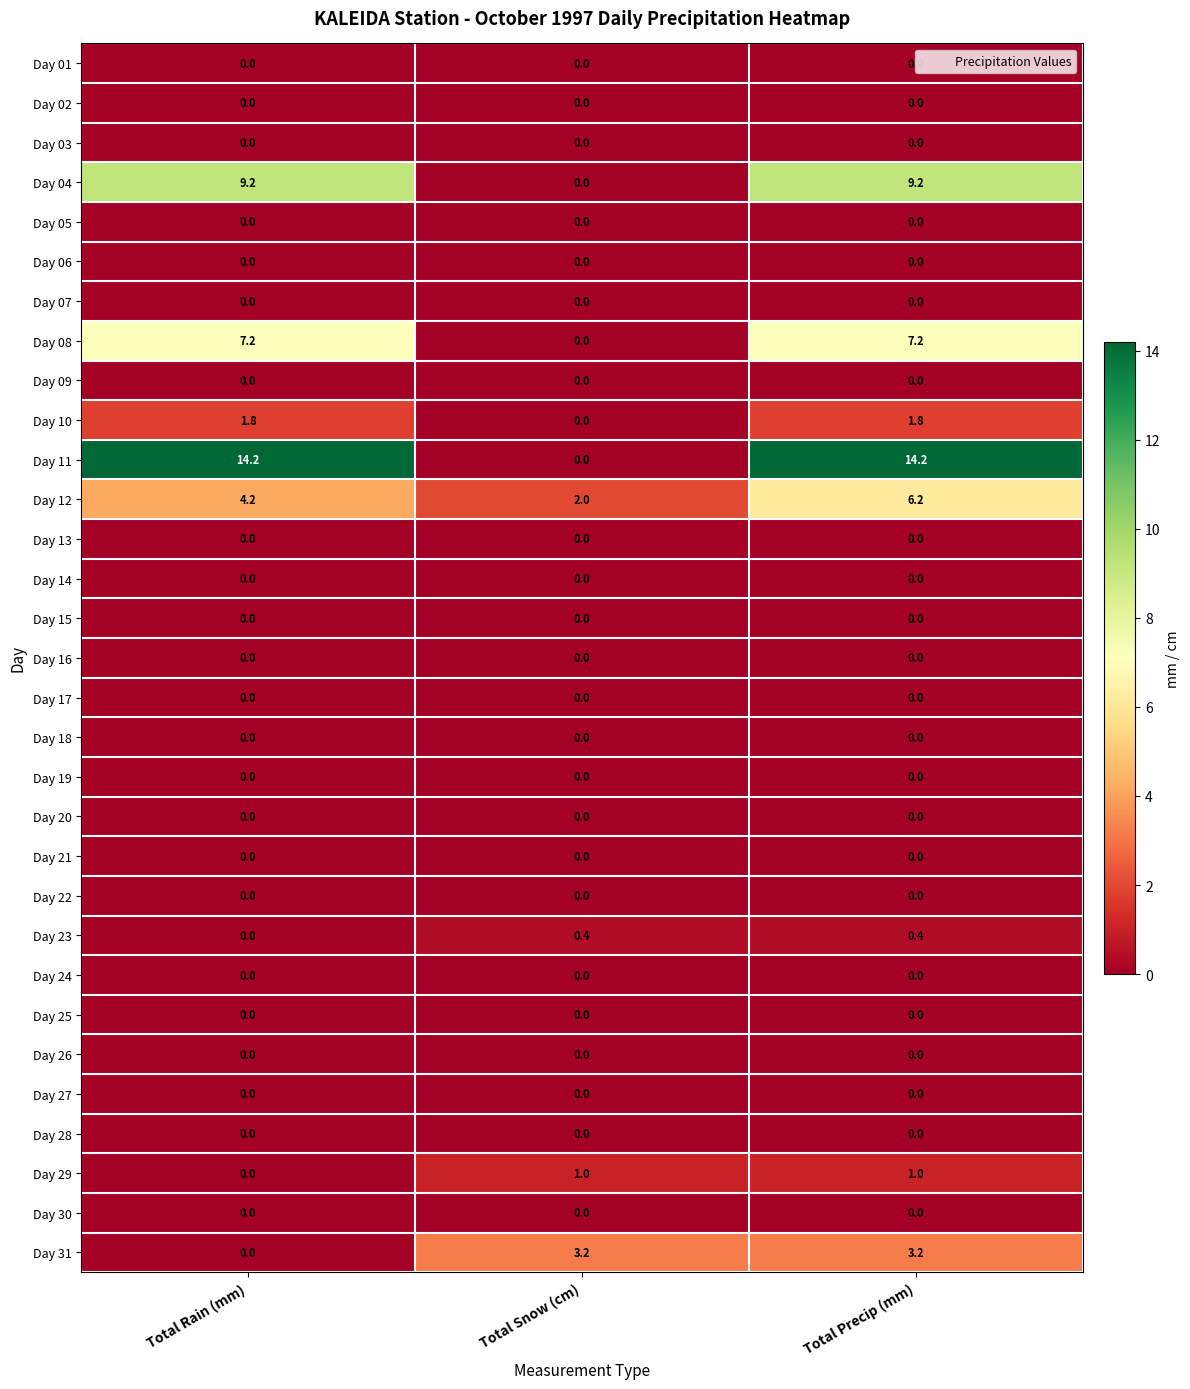

At which category is the sum across all series the highest?

Total Precip (mm)